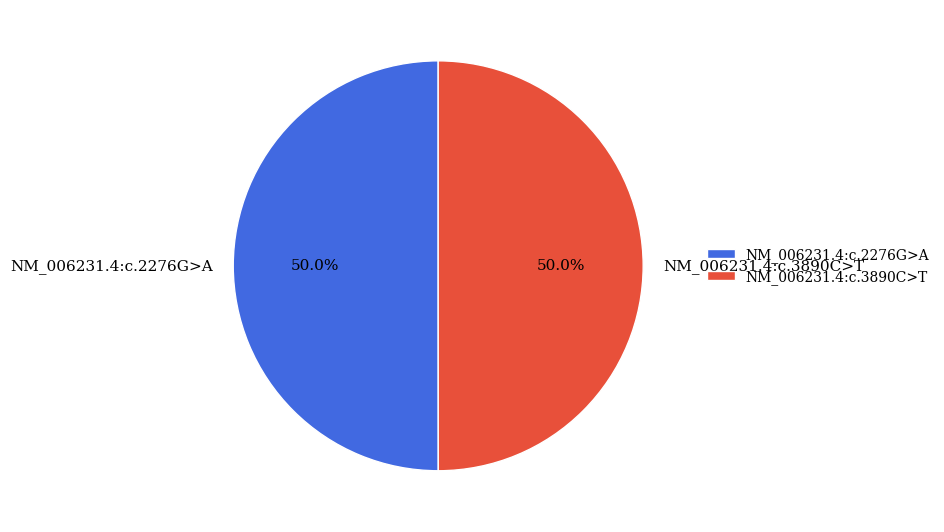

What portion of the pie excludes NM_006231.4:c.3890C>T?

50.0%